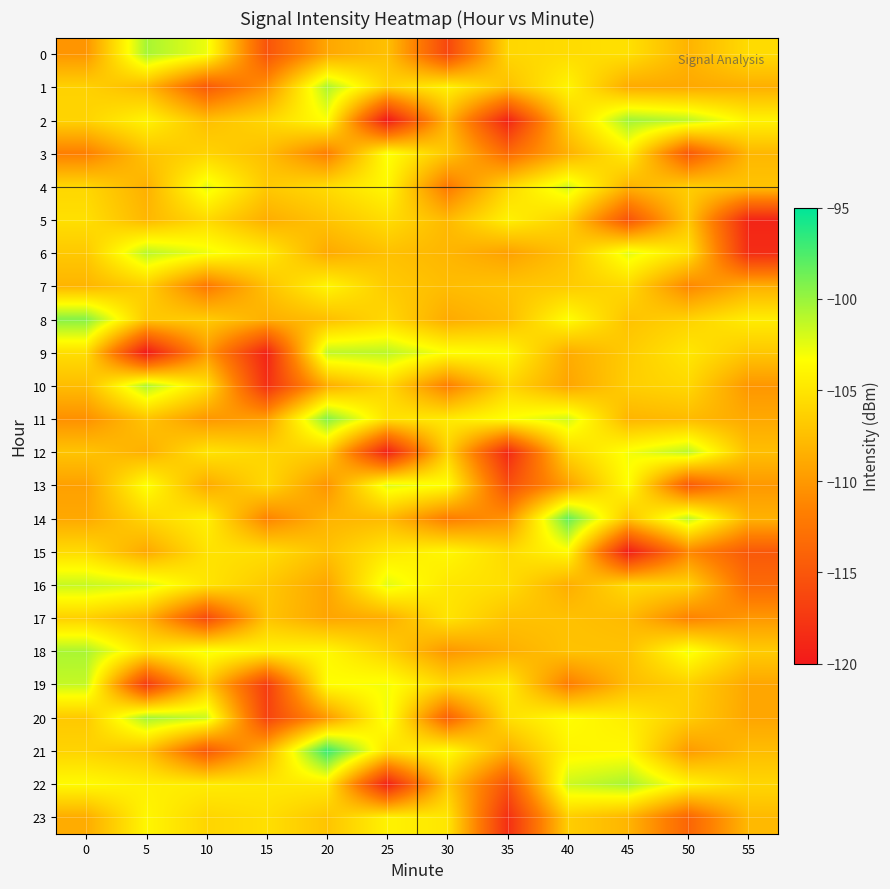

List the series in order of their peak value, highest first.

21, 14, 8, 11, 2, 20, 0, 22, 18, 1, 10, 6, 12, 9, 19, 16, 4, 13, 3, 15, 23, 7, 5, 17